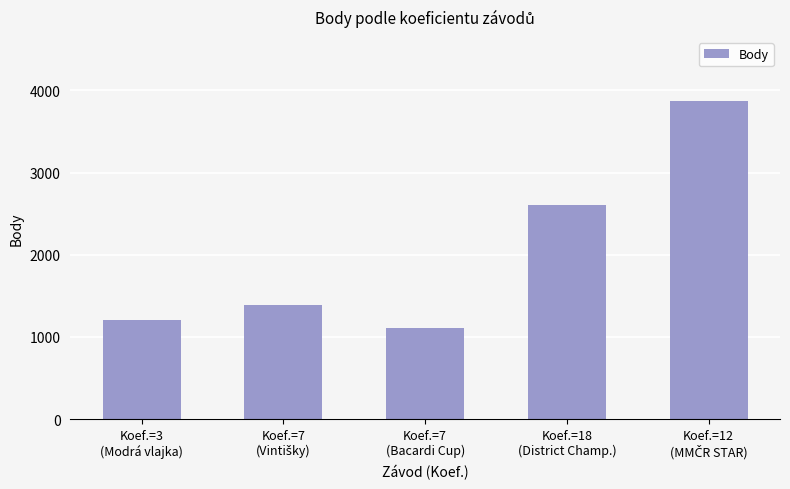

What is the smallest value displayed?

1113